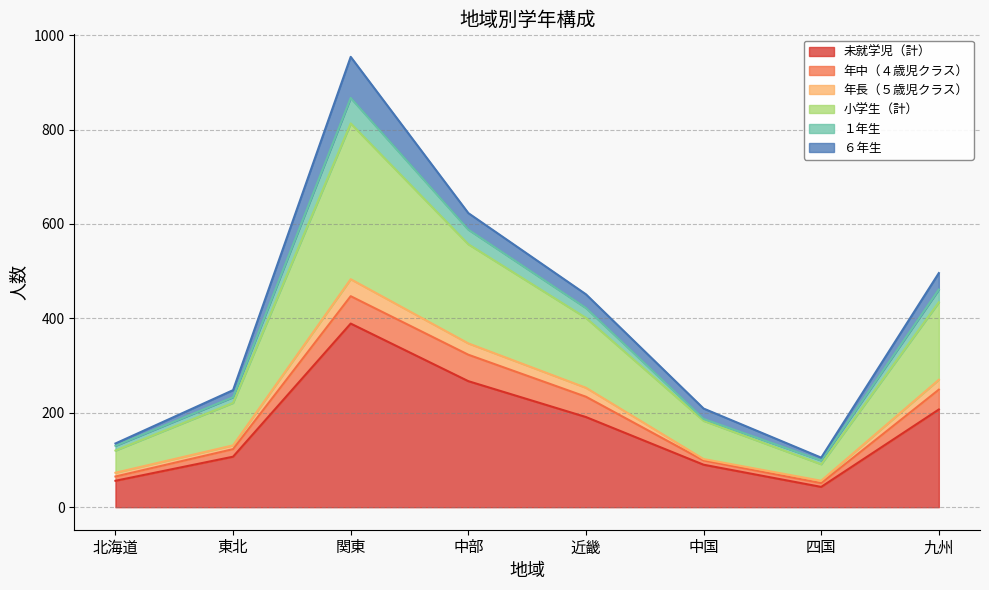

What is the difference between the highest and lowest values at 四国?

62